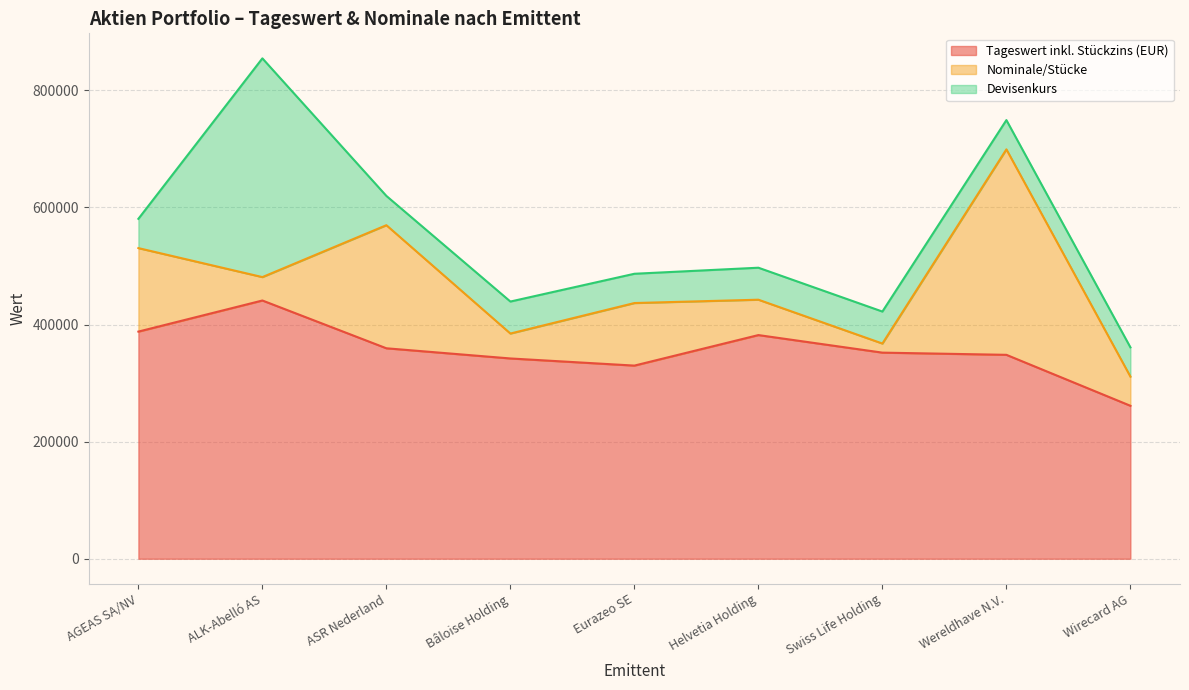

At how many categories does at least one series exceed 141760?

9